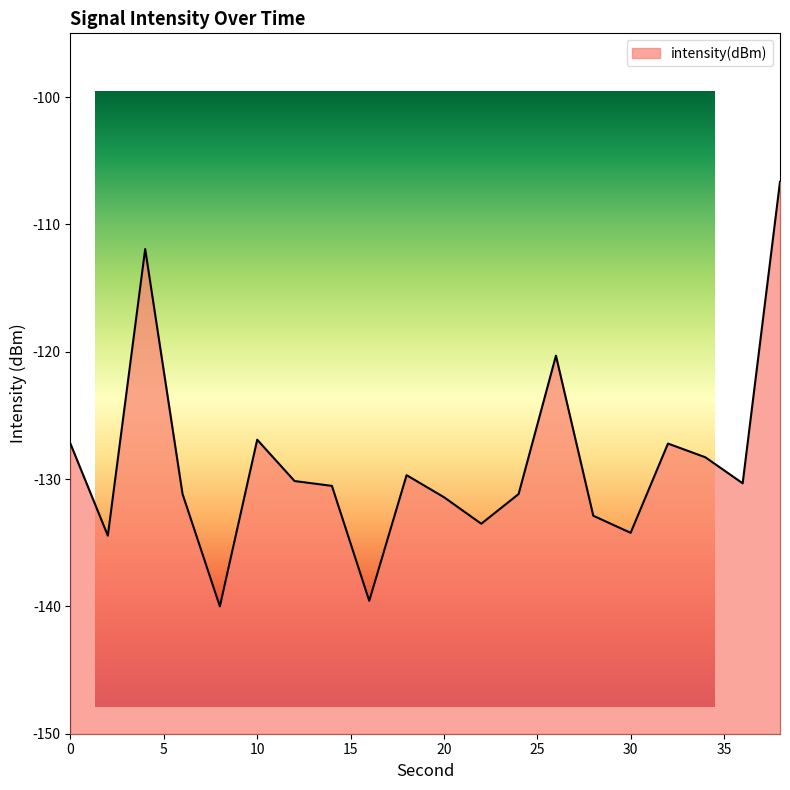

Reading left to right, transcribe all the data shown in this chart.

0=-127.2	2=-134.4	4=-111.9	6=-131.2	8=-140.0	10=-126.9	12=-130.2	14=-130.5	16=-139.6	18=-129.7	20=-131.4	22=-133.5	24=-131.2	26=-120.3	28=-132.9	30=-134.2	32=-127.2	34=-128.3	36=-130.3	38=-106.7